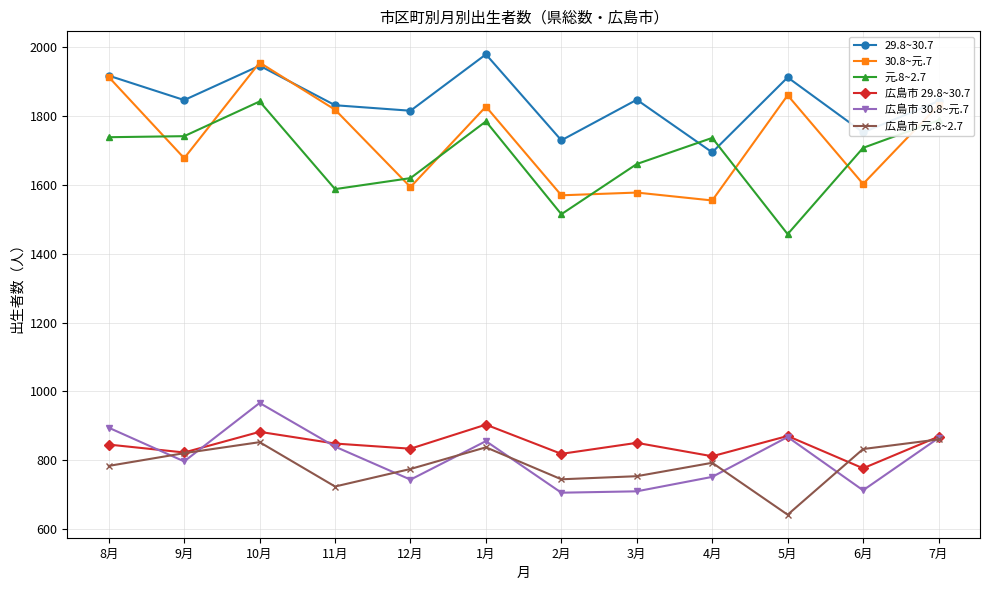

Does the chart display data point markers on the line(s)?

Yes